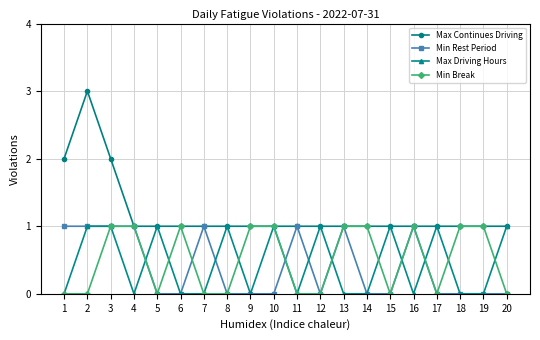

At which category does Max Continues Driving reach its first local peak?

2